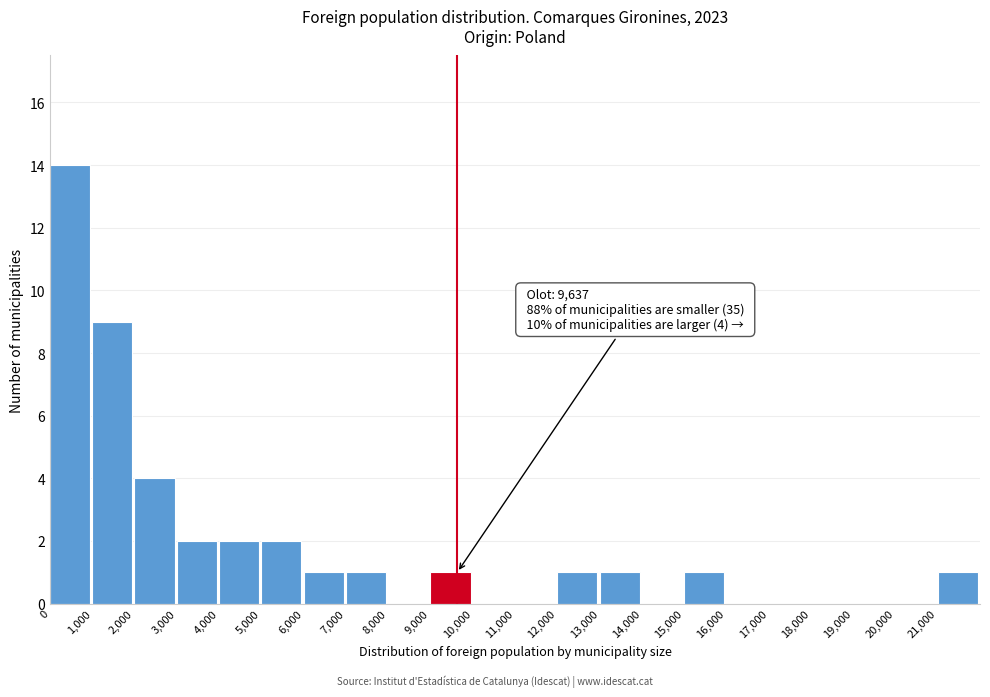

Which range on the x-axis has the tallest bar?

0 to 1000